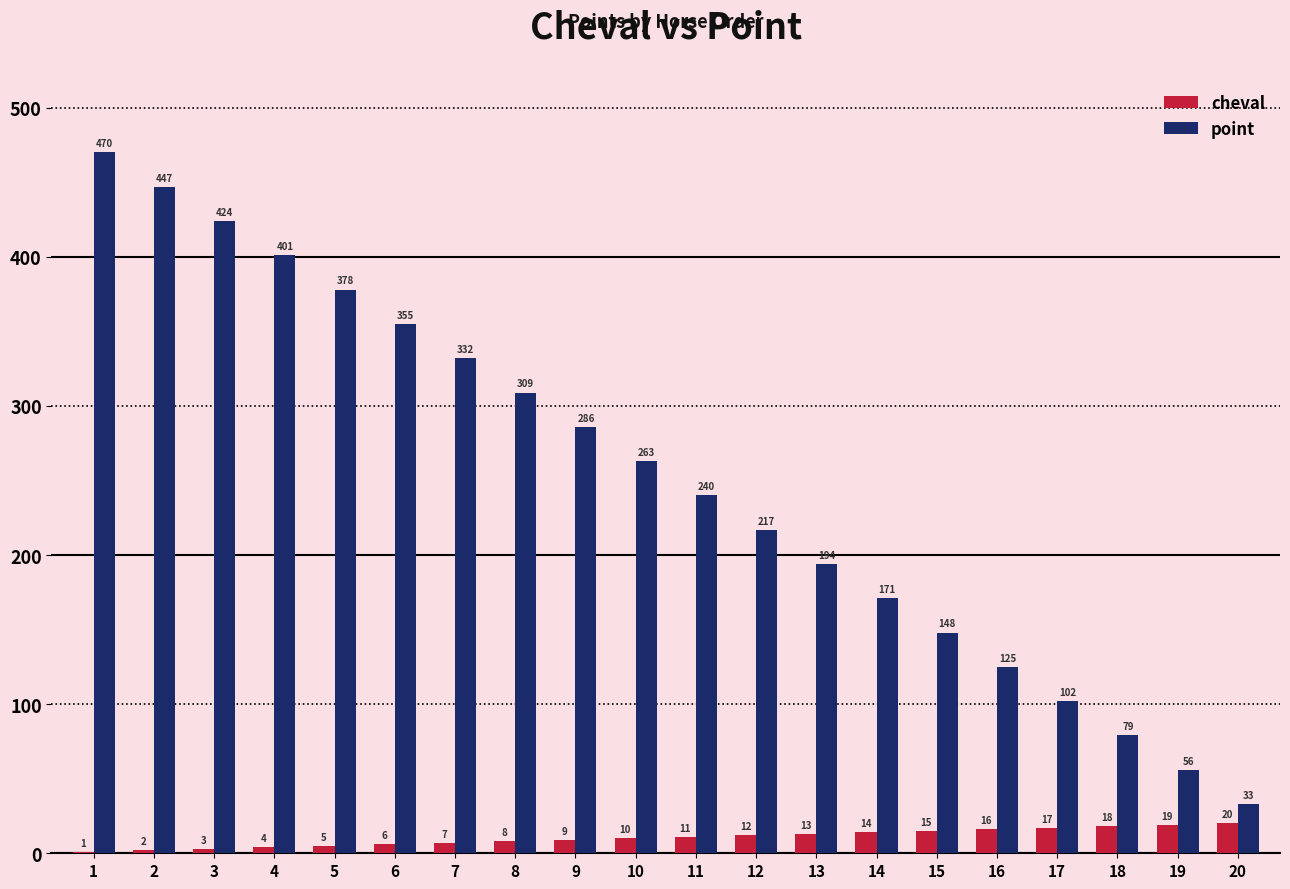

Which label corresponds to the largest value in the chart?

1